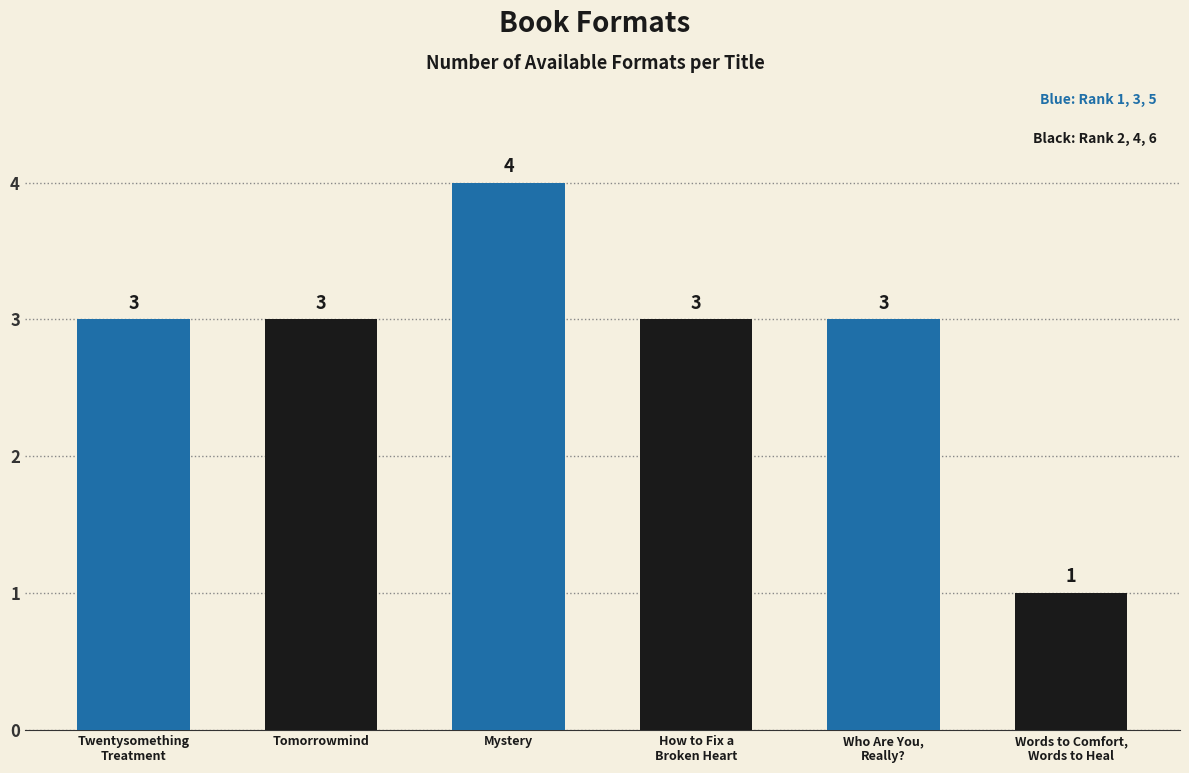

What is the minimum value shown in the chart?

1